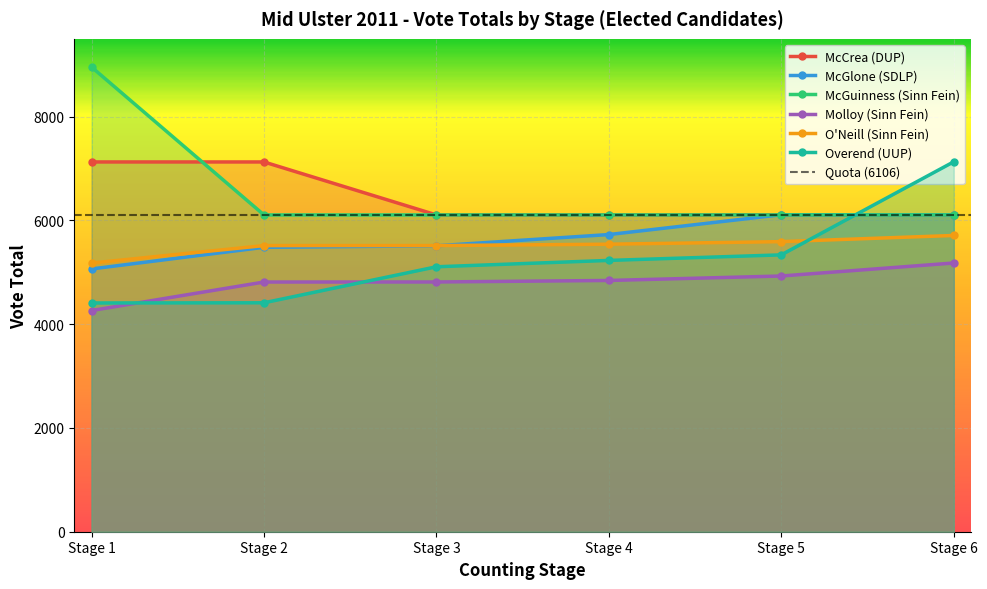

What is the greatest value displayed?

8957.0